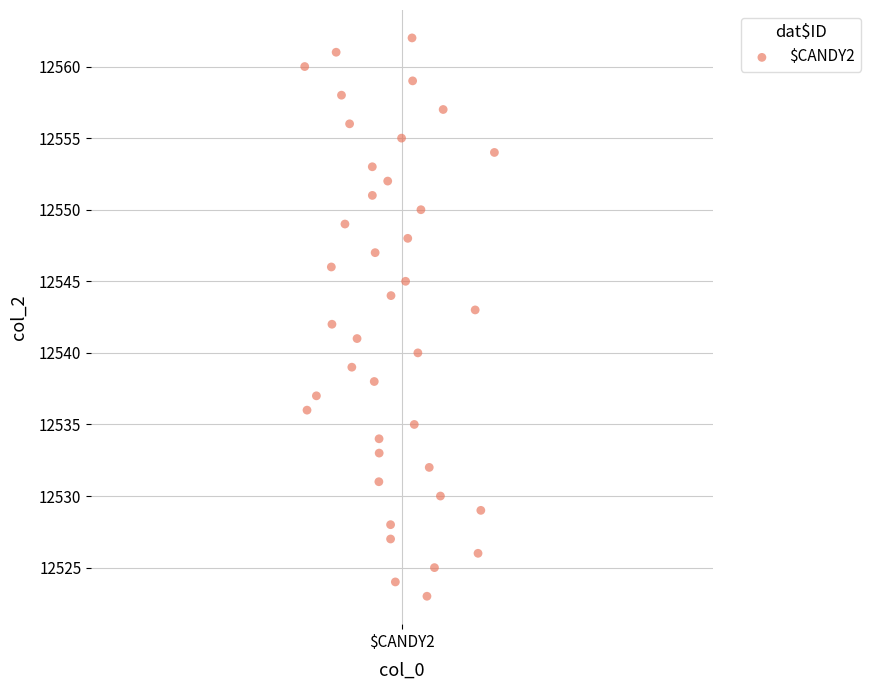

What is the range of Y values (max minus min)?

39